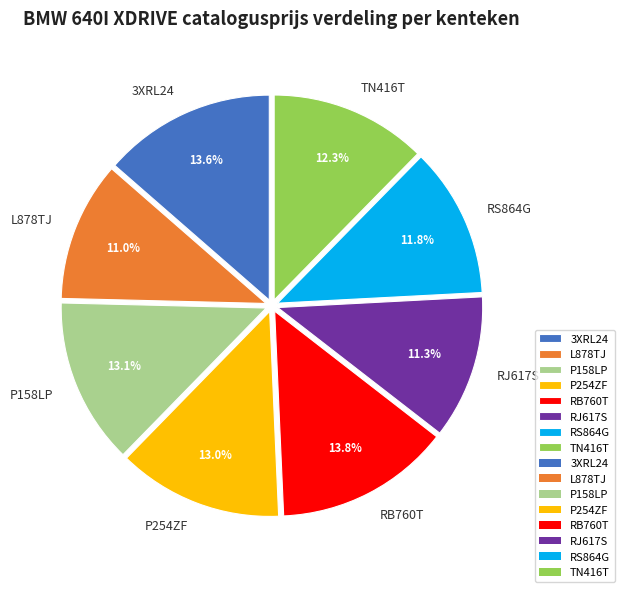

Between P158LP and TN416T, which is larger?

P158LP